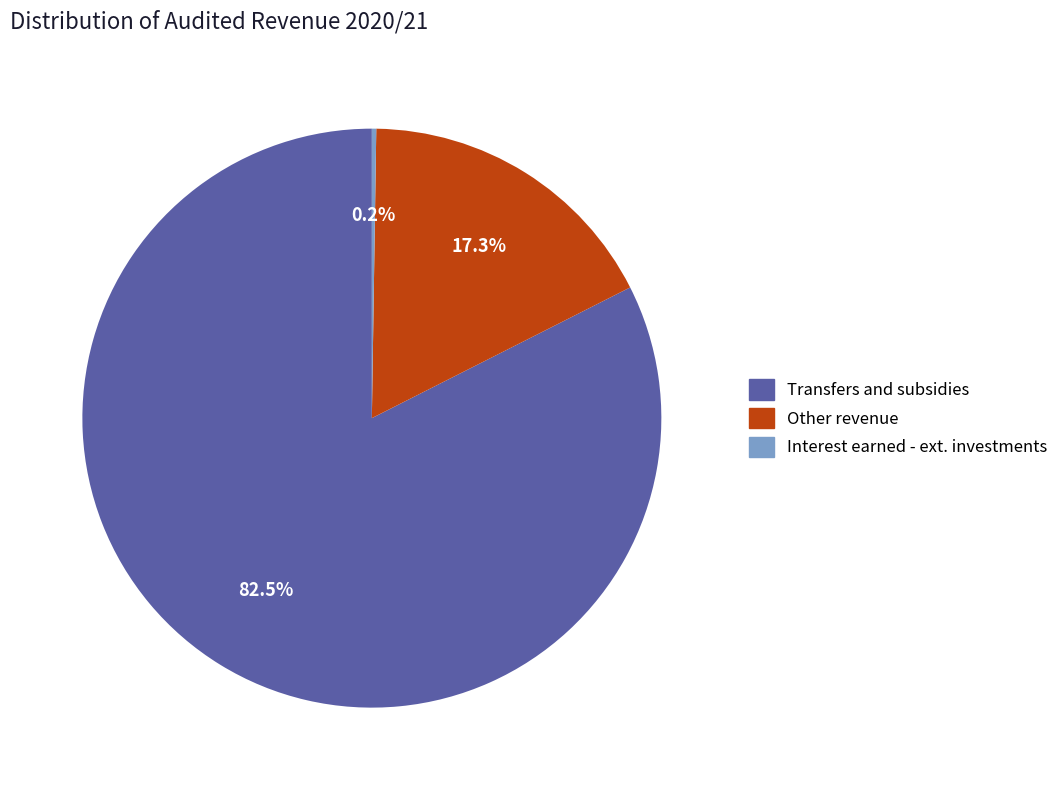

Does any single category account for the majority?

Yes